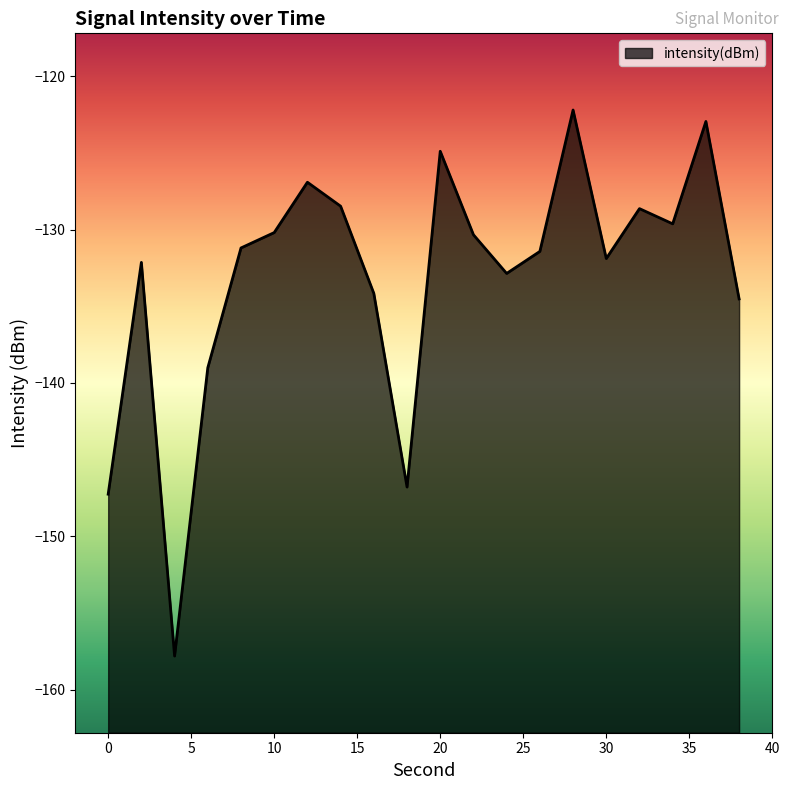

Where does the data first go above -131?

10